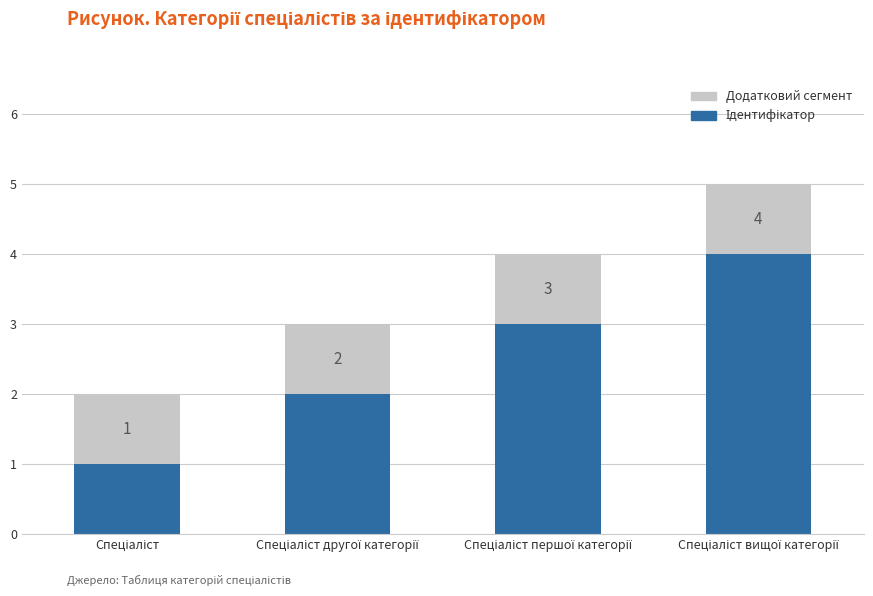

List the series in order of their peak value, highest first.

Ідентифікатор, Додатковий сегмент